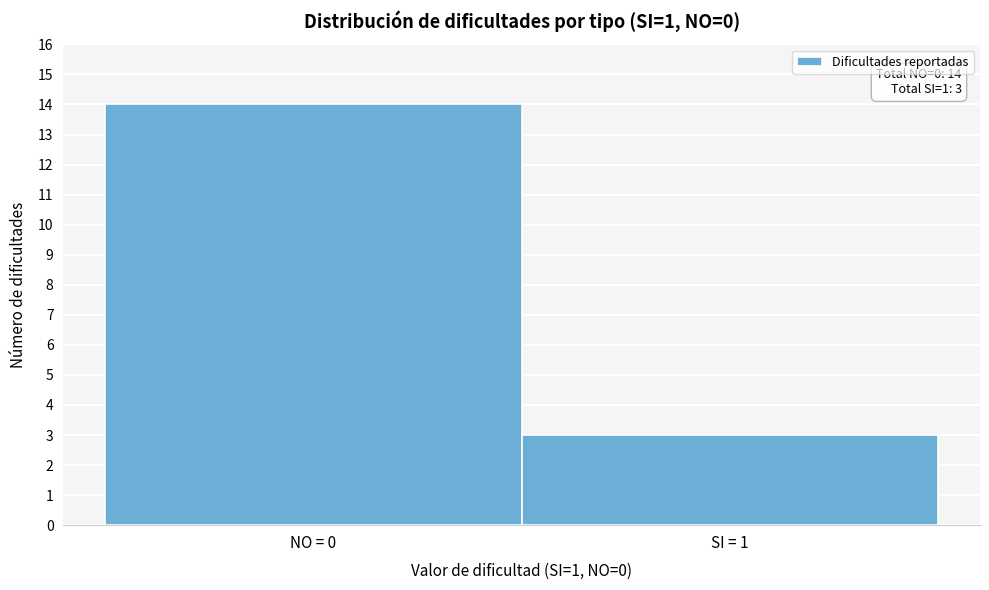

Reading right to left, extract all data points from this chart.

3	14